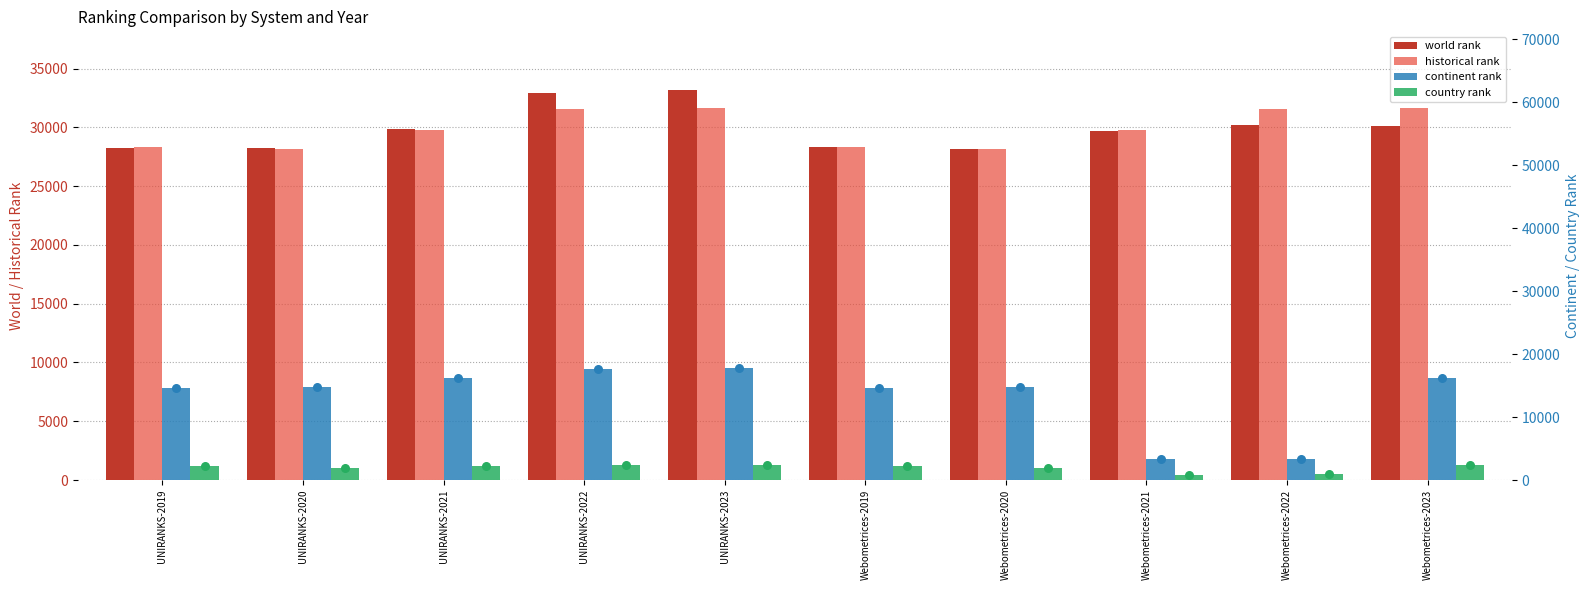

At which category is the sum across all series the highest?

UNIRANKS-2023